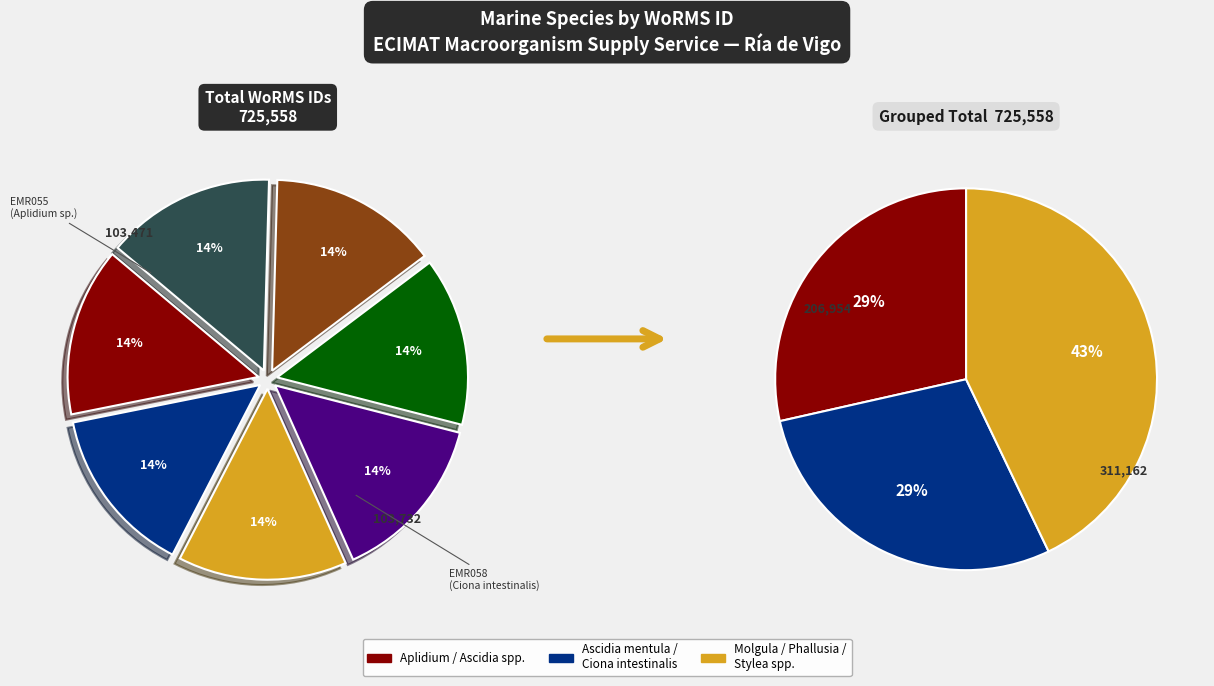

To the nearest percent, what percentage of the pie is EMR060?

14%